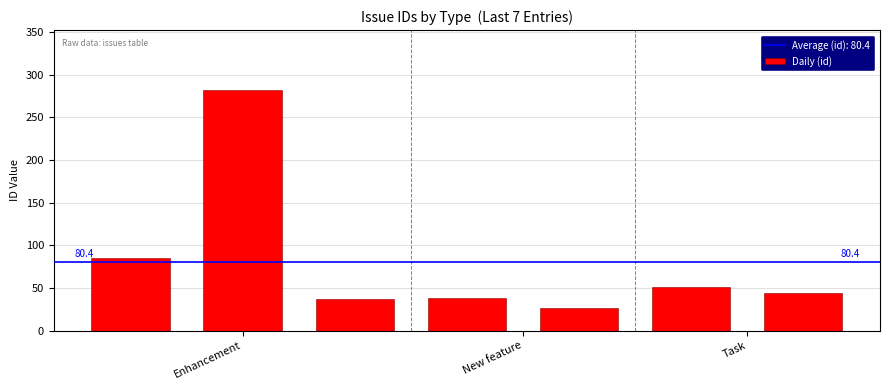

What is the maximum value shown in the chart?

282